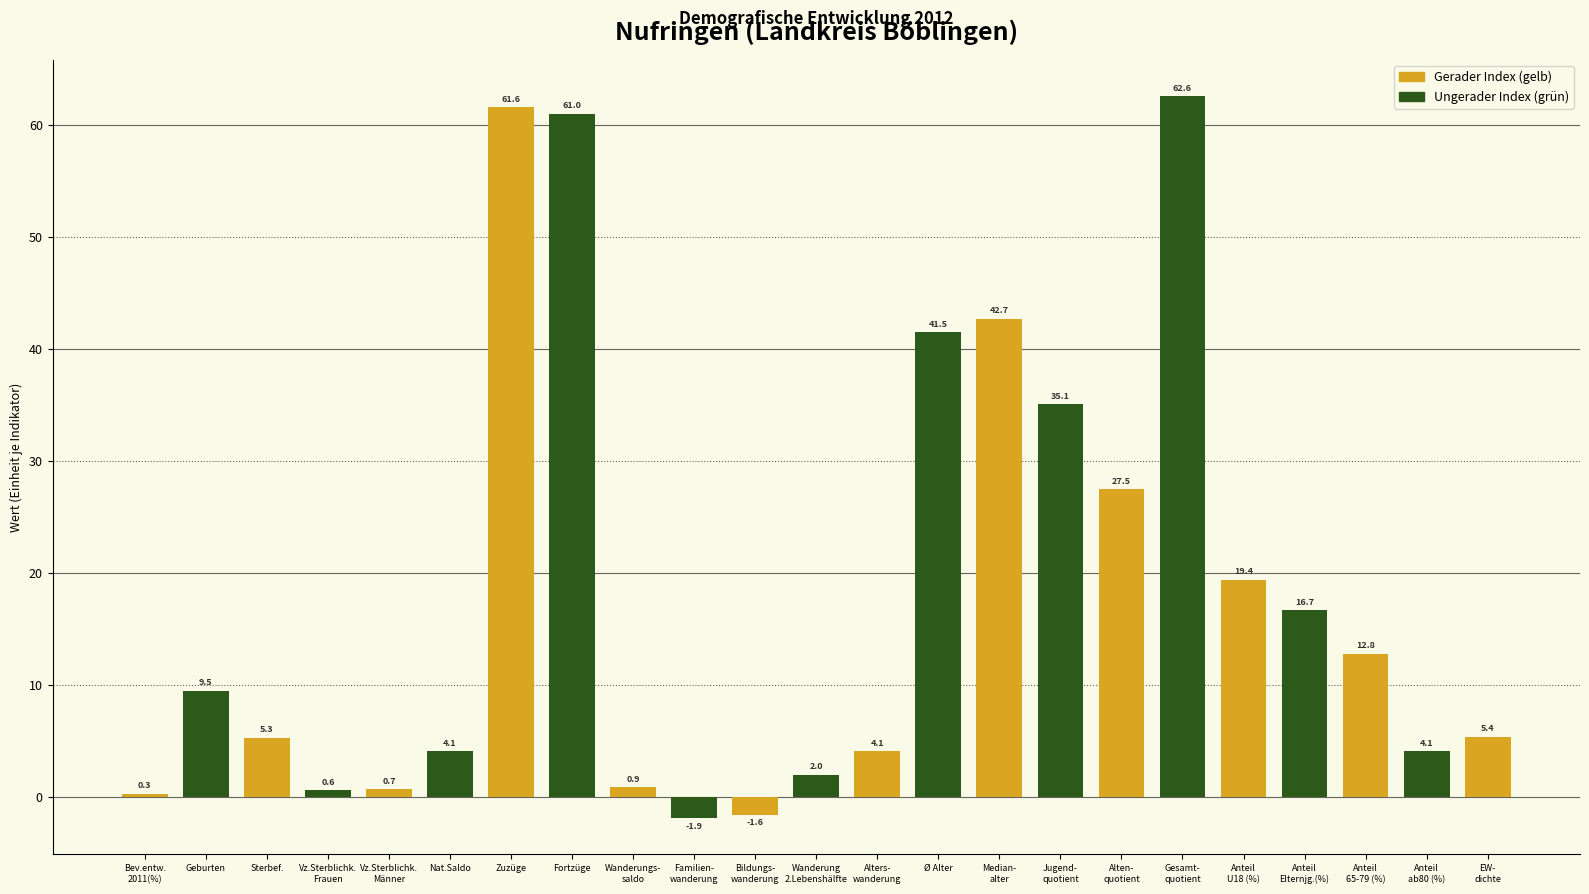

Reading right to left, what are all the values shown in this chart?

5.4	4.1	12.8	16.7	19.4	62.6	27.5	35.1	42.7	41.5	4.1	2.0	-1.6	-1.9	0.9	61.0	61.6	4.1	0.7	0.6	5.3	9.5	0.3